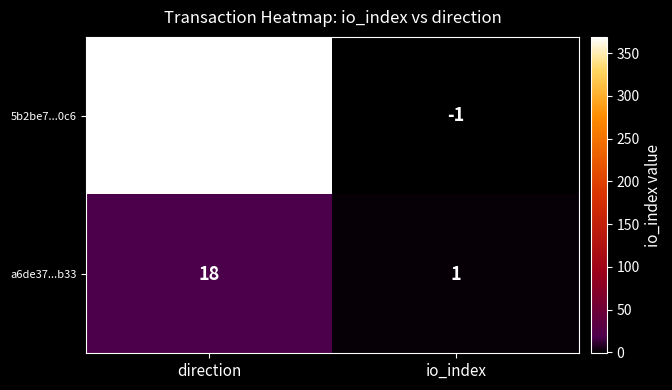

Which category has the highest value across all series?

direction